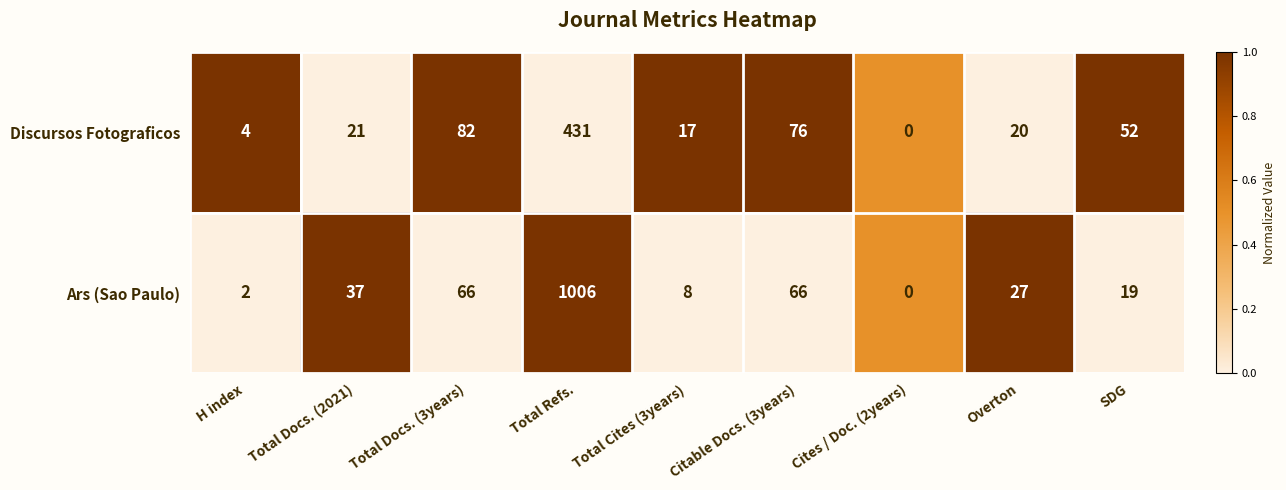

Which series has the largest range (max minus min)?

Ars (Sao Paulo)